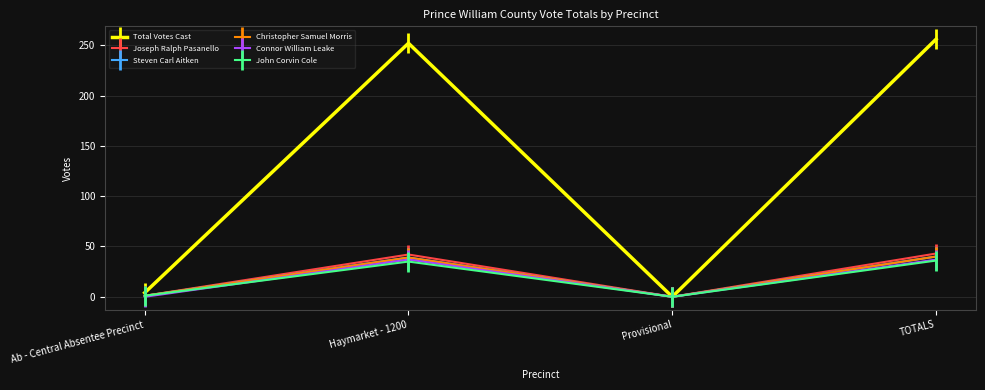

How many interior local valleys does the Connor William Leake series have?

1